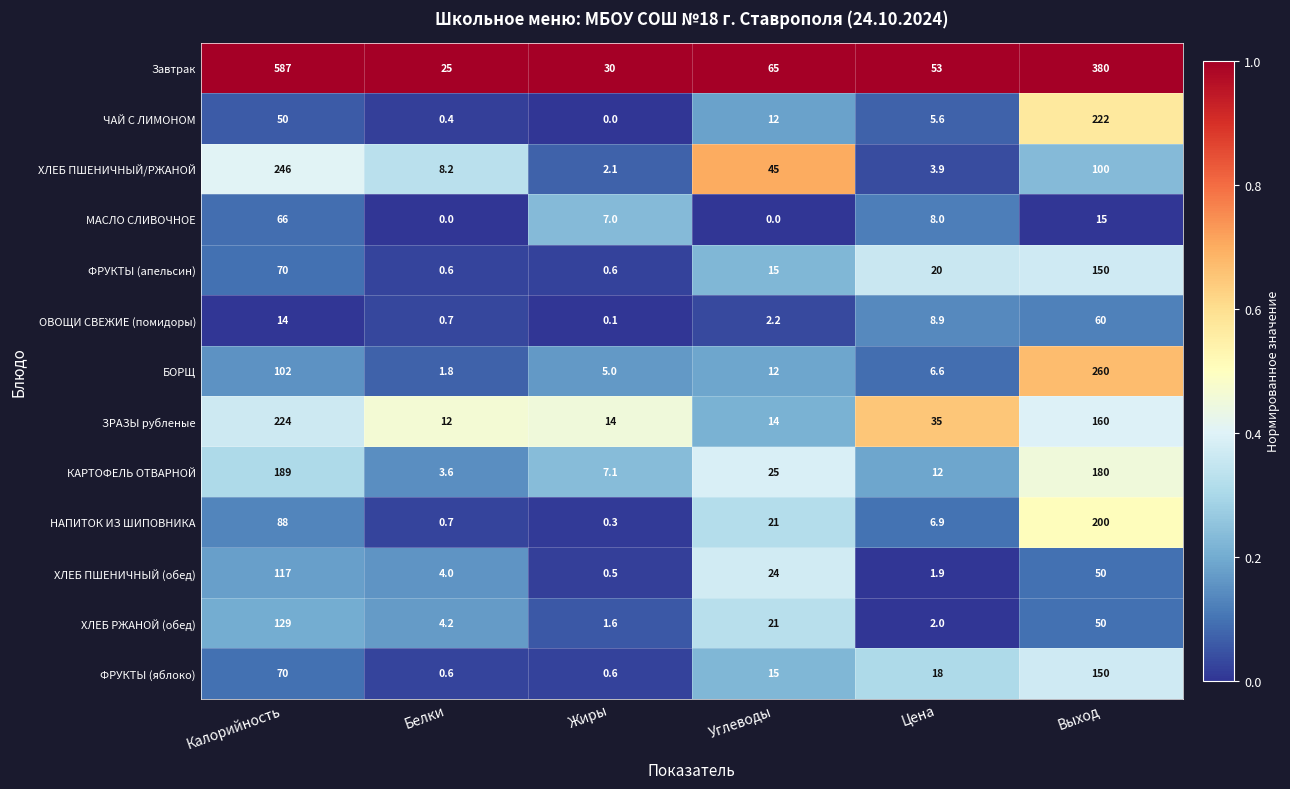

Between Калорийность and Белки, which series saw the biggest shift?

Завтрак